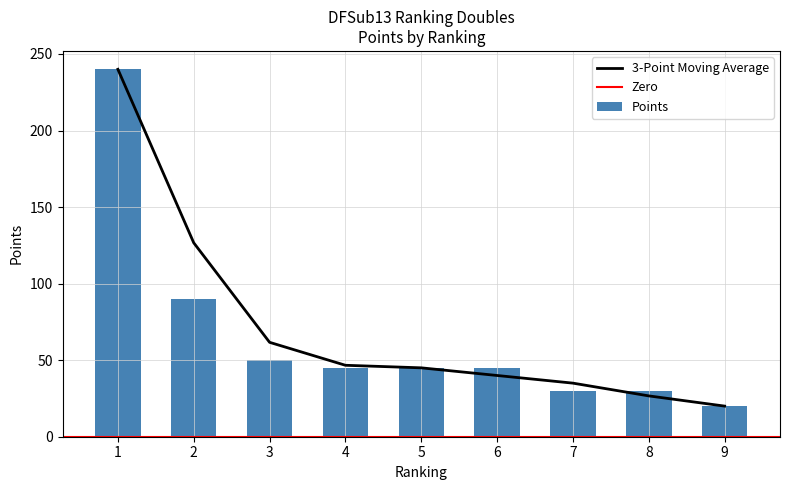

At which category does the chart reach its minimum across all series?

9